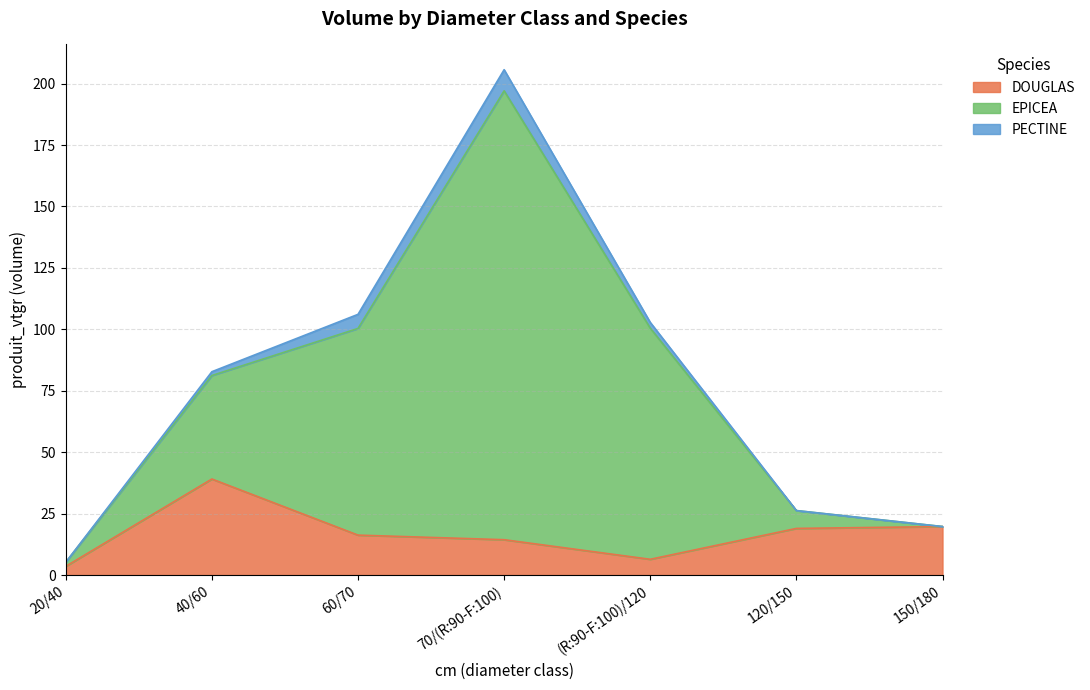

What is the difference between the highest and lowest values at (R:90-F:100)/120?

96.4